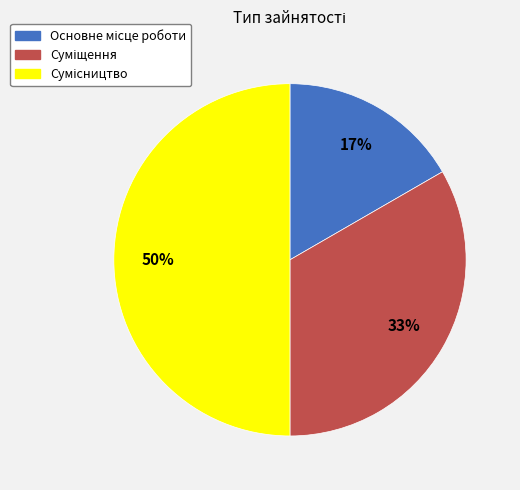

To the nearest percent, what is the difference between the largest and smallest slice percentages?

33%